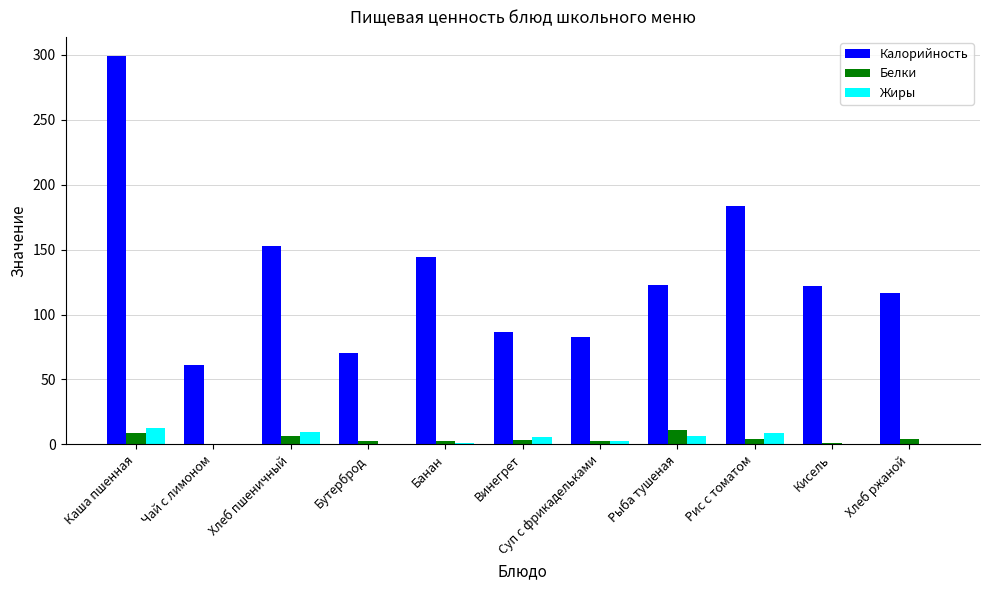

At which category is the sum across all series the highest?

Каша пшенная